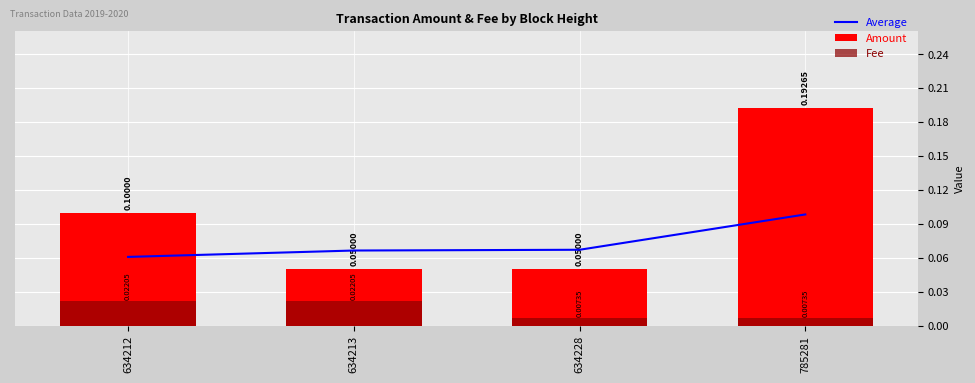

Count the number of data series in this chart.

3